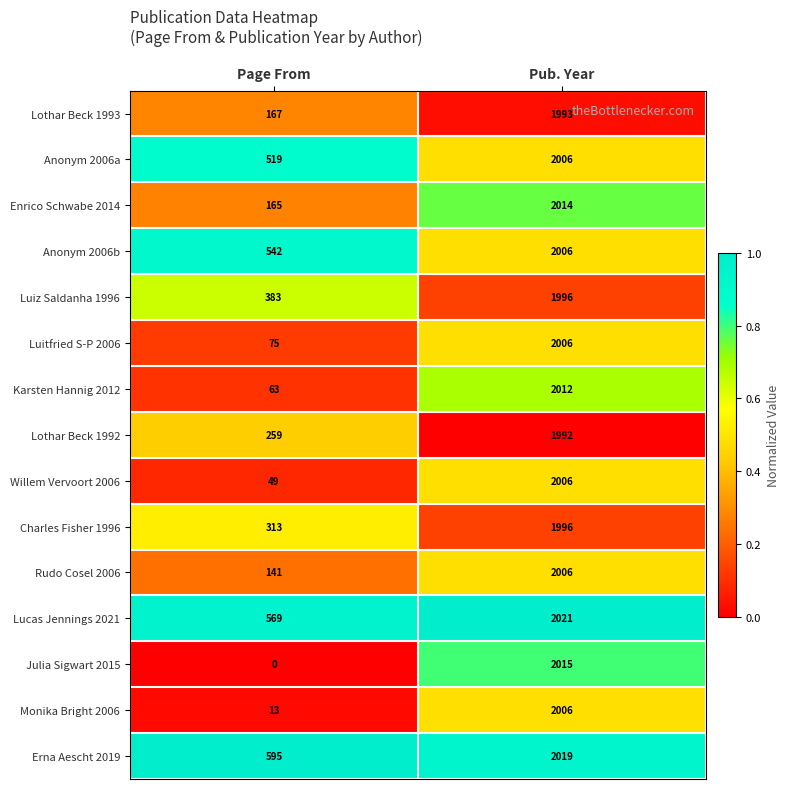

What is the sum of all Julia Sigwart 2015 values?

2015